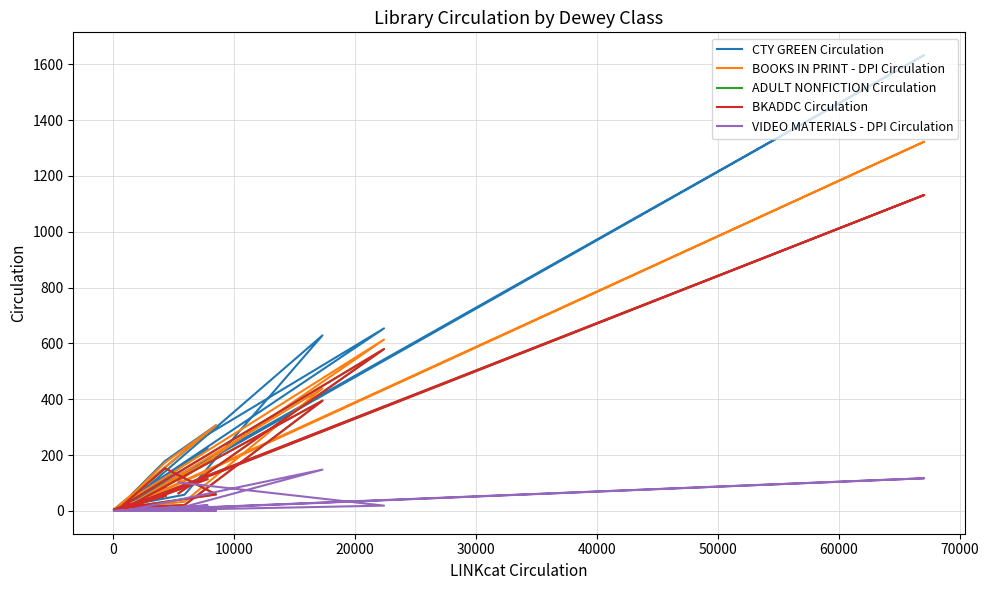

True or false: BKADDC Circulation has more than 0 interior local peaks.

True